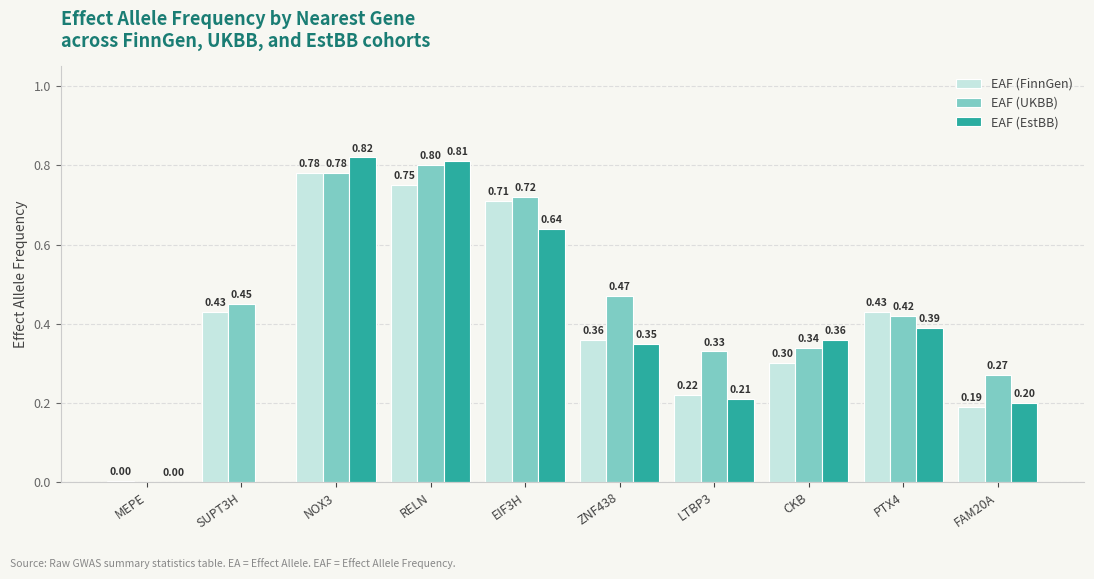

What are all the series names shown in the legend?

EAF (FinnGen), EAF (UKBB), EAF (EstBB)